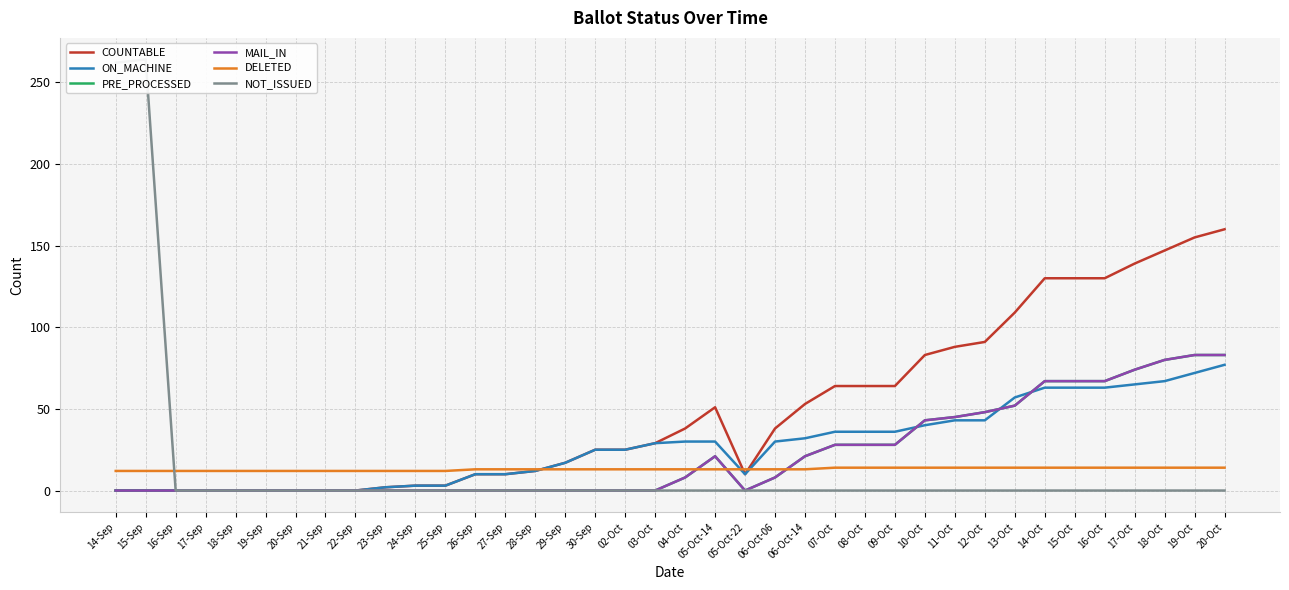

Which has a higher value, 21-Sep or 16-Oct?

16-Oct